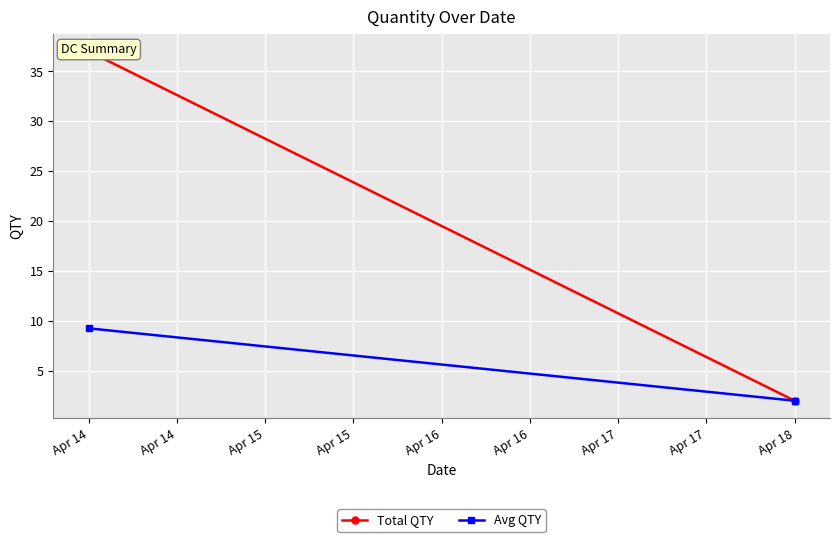

Which label corresponds to the largest value in the chart?

Apr 14